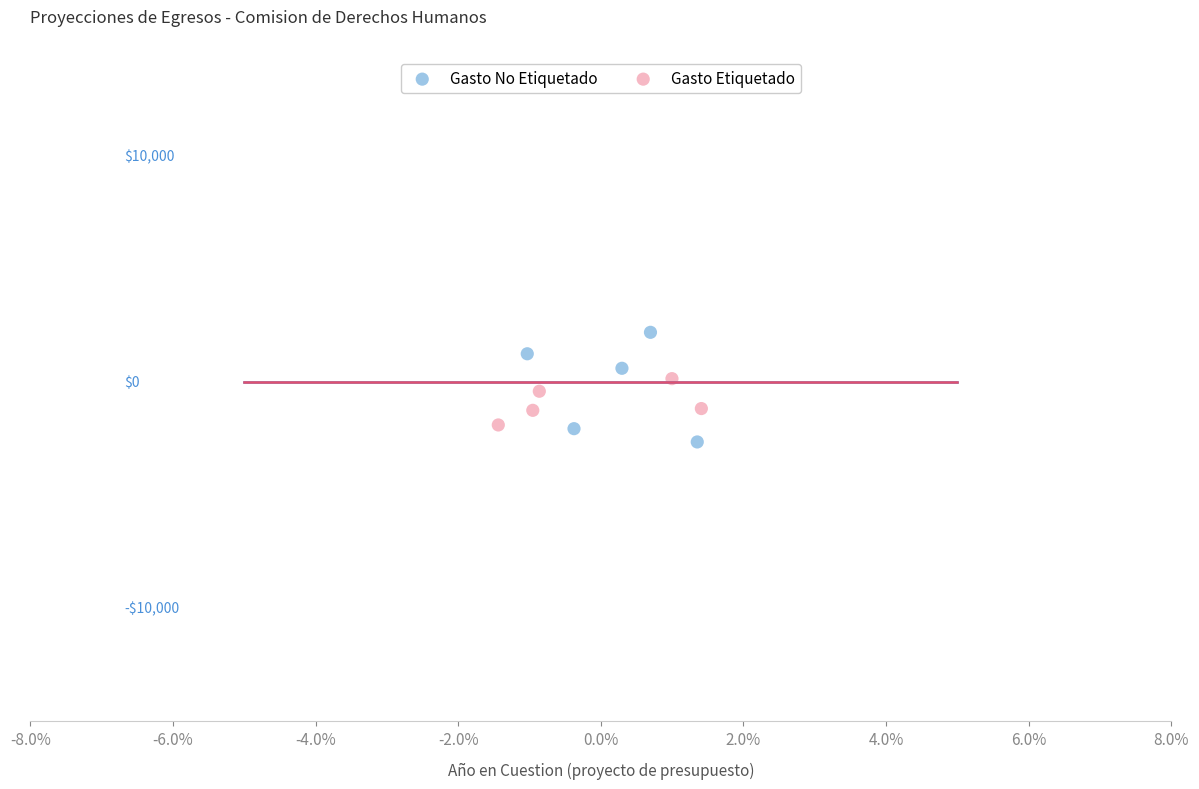

What are all the series names shown in the legend?

Gasto No Etiquetado, Gasto Etiquetado